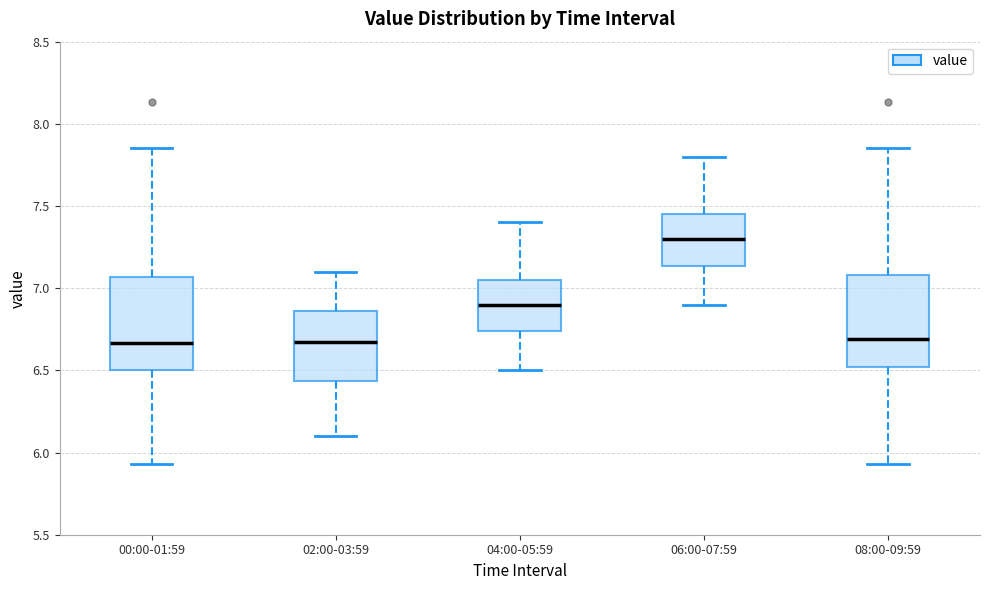

Reading left to right, read every box against the y-axis: the position of its median line, the range the box covers, and the ends of its whiskers. The values are not printed on the chart, so give them approximately, as read against the axis.

00:00-01:59: median 6.65, box 6.50 to 7.05, whiskers 5.95 to 7.85
02:00-03:59: median 6.70, box 6.45 to 6.85, whiskers 6.10 to 7.10
04:00-05:59: median 6.90, box 6.75 to 7.05, whiskers 6.50 to 7.40
06:00-07:59: median 7.30, box 7.15 to 7.45, whiskers 6.90 to 7.80
08:00-09:59: median 6.70, box 6.50 to 7.10, whiskers 5.95 to 7.85